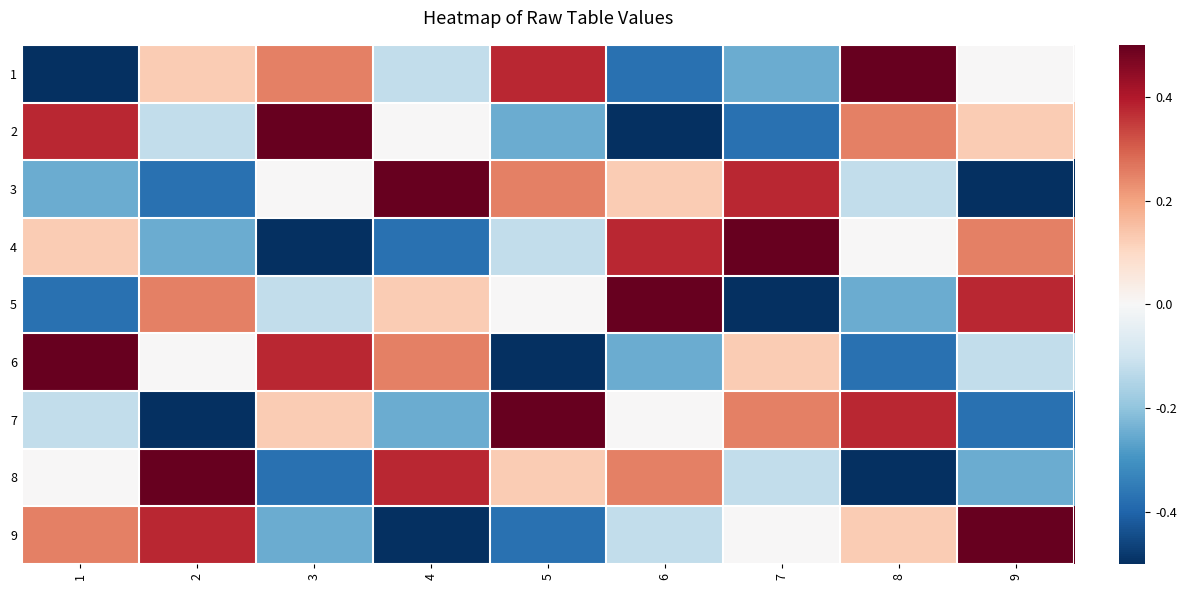

List the series in order of their peak value, highest first.

1, 2, 3, 4, 5, 6, 7, 8, 9